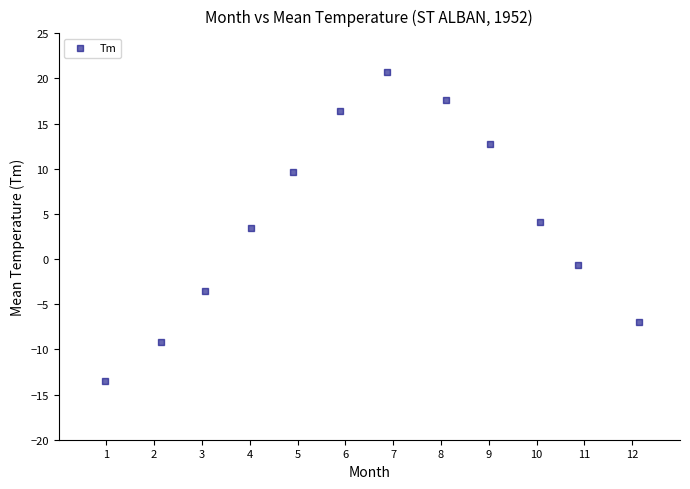

What is the range of X values (max minus min)?

11.2